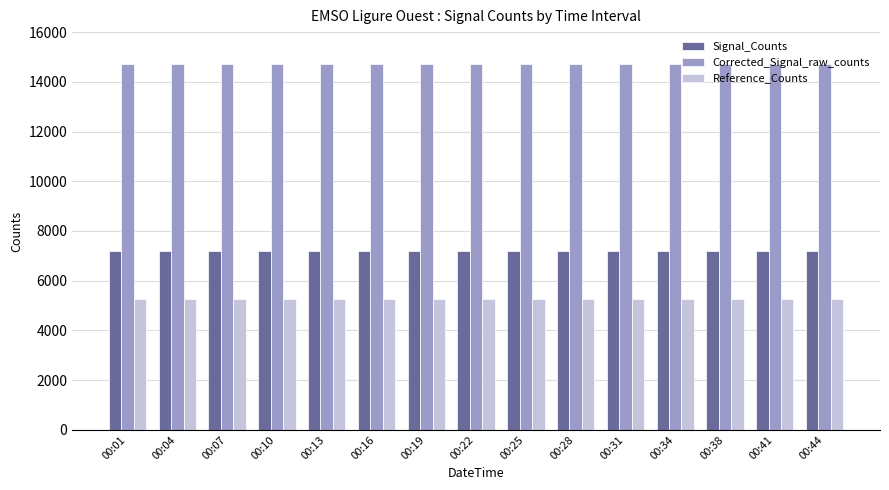

What is the minimum value shown in the chart?

5250